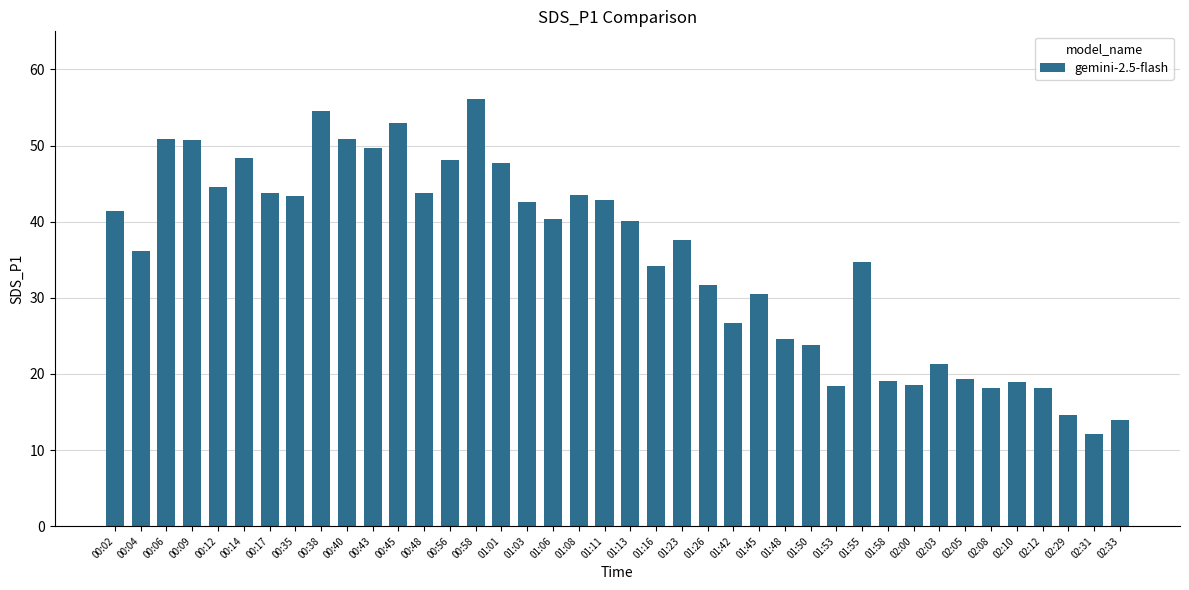

Is it true that the value at 00:48 is 43.7?

True